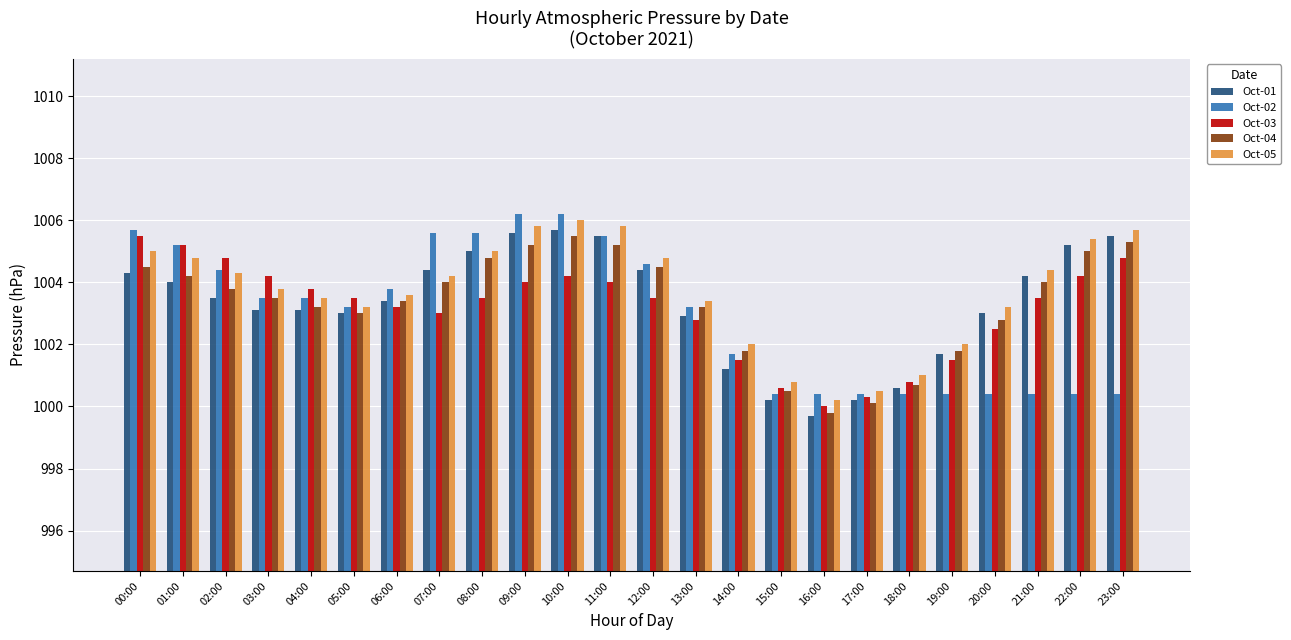

True or false: Oct-05 has a value of 1001.0 at 18:00.

True